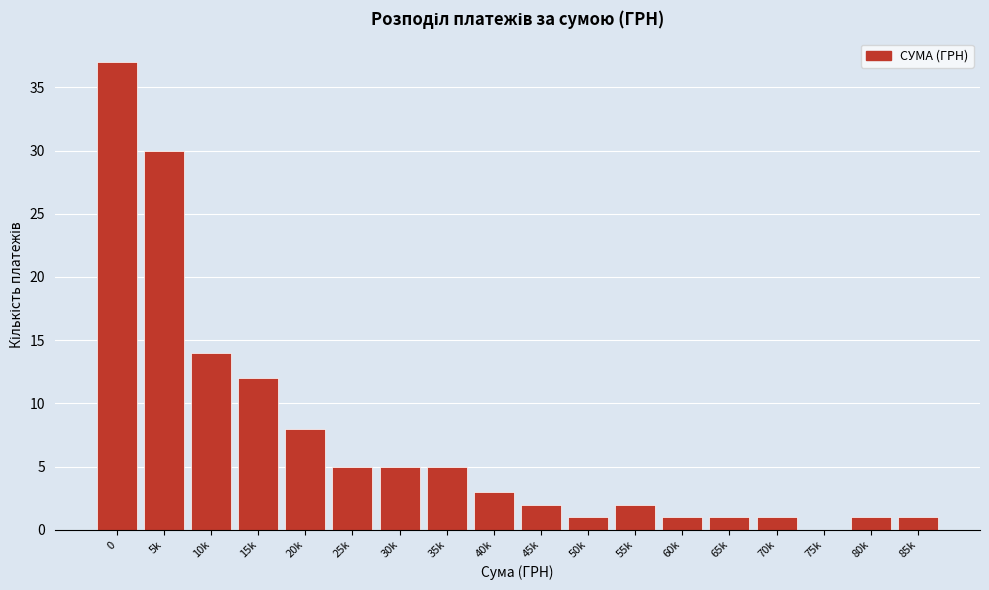

Reading left to right, transcribe all the data shown in this chart.

0=37	5k=30	10k=14	15k=12	20k=8	25k=5	30k=5	35k=5	40k=3	45k=2	50k=1	55k=2	60k=1	65k=1	70k=1	75k=0	80k=1	85k=1